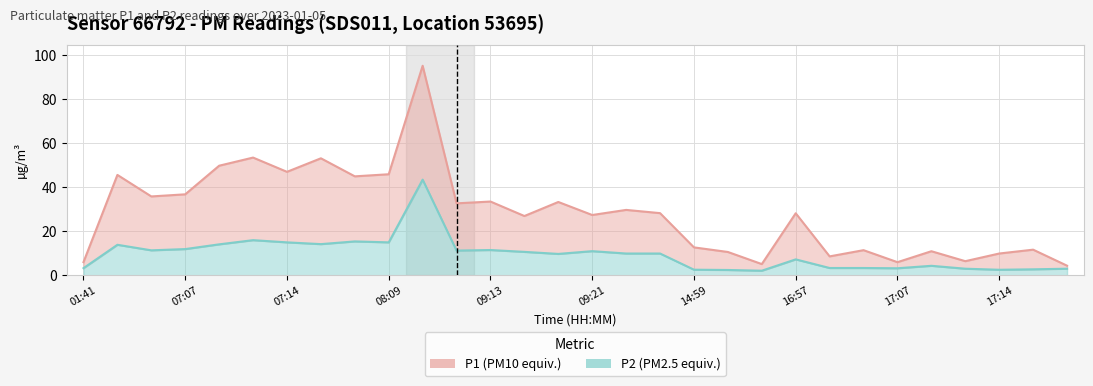

Rank the series by their average value, from lowest to highest.

P2 (PM2.5 equiv.), P1 (PM10 equiv.)